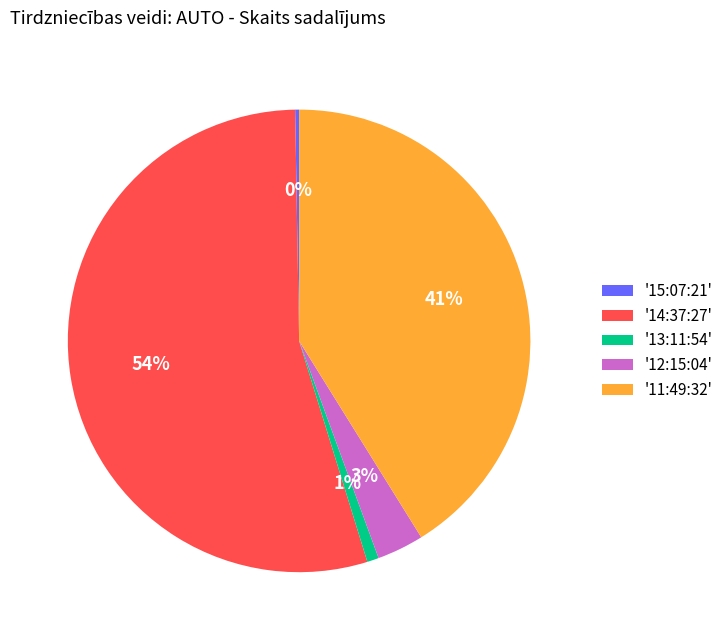

To the nearest percent, what is the average slice percentage?

20%